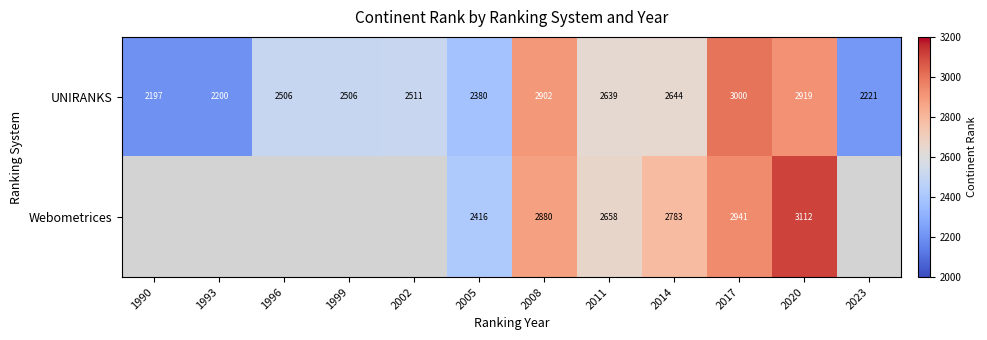

What is the total value across all series at 2020?

6031